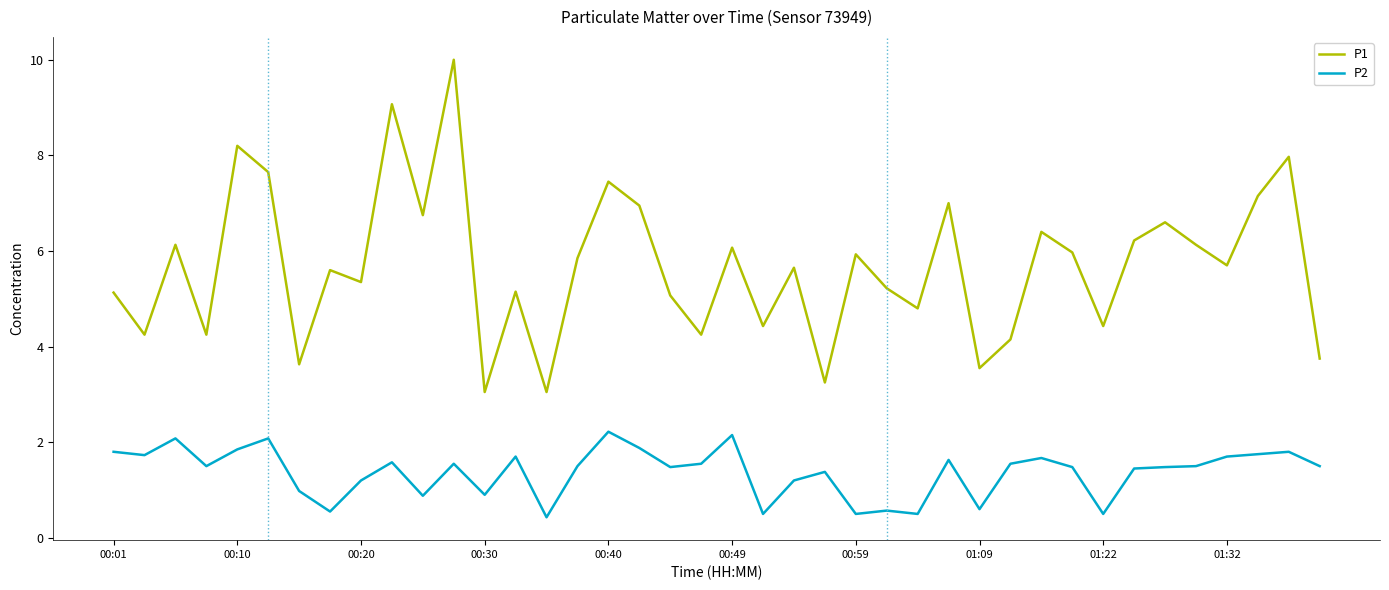

List the series in order of their overall mean, lowest first.

P2, P1